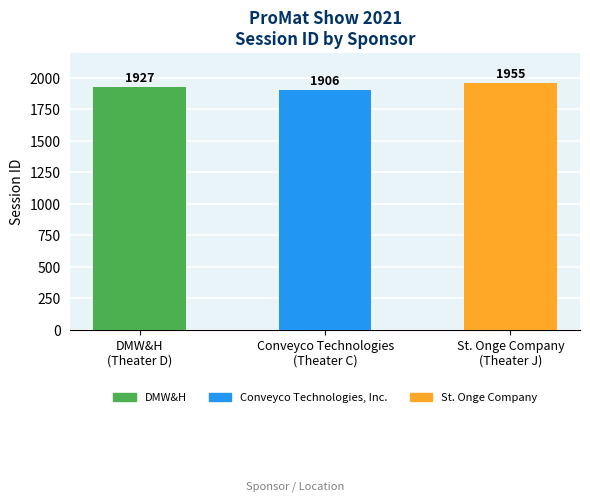

Reading right to left, what are all the values shown in this chart?

1955	1906	1927